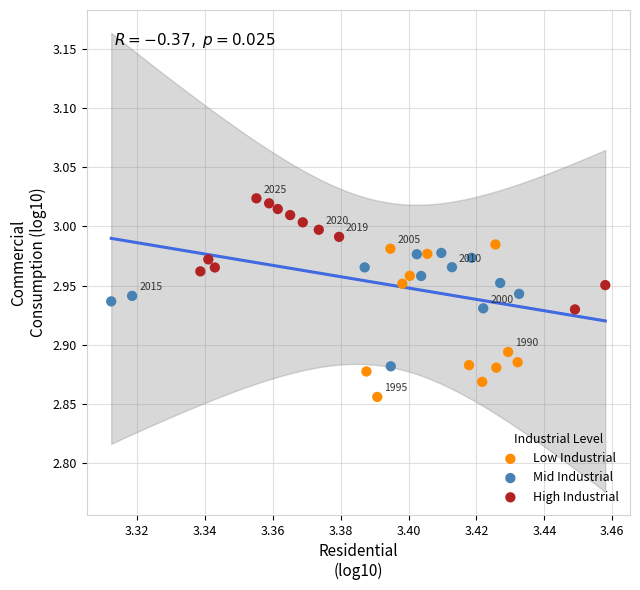

Which series contains the highest Y value?

High Industrial